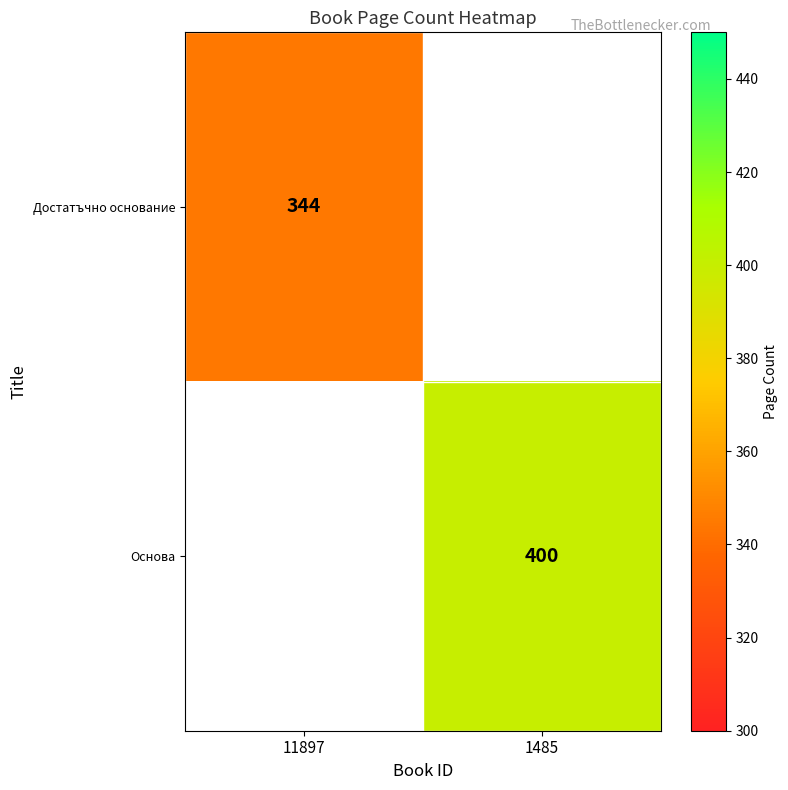

The value of Достатъчно основание at 11897 is 137. True or false?

False